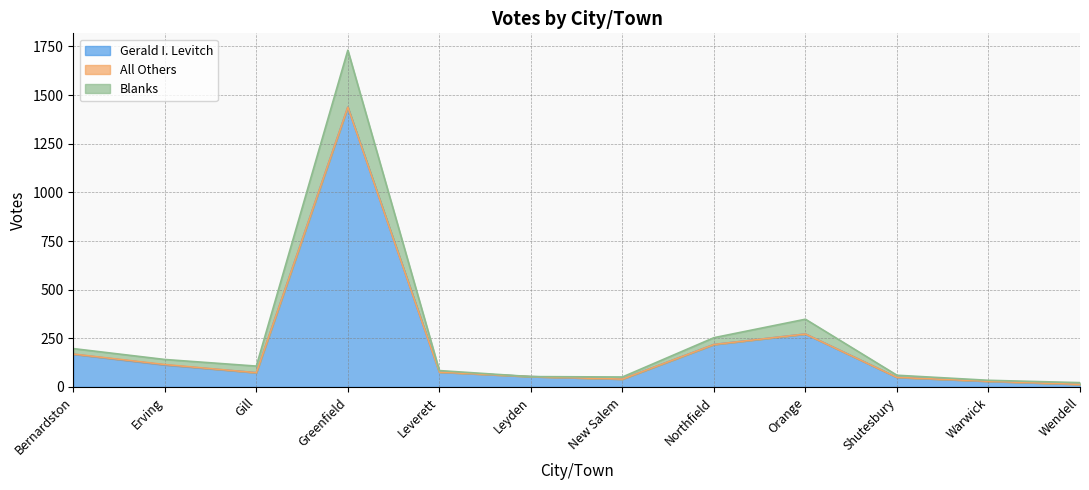

At which label does Blanks first exceed 107?

Bernardston